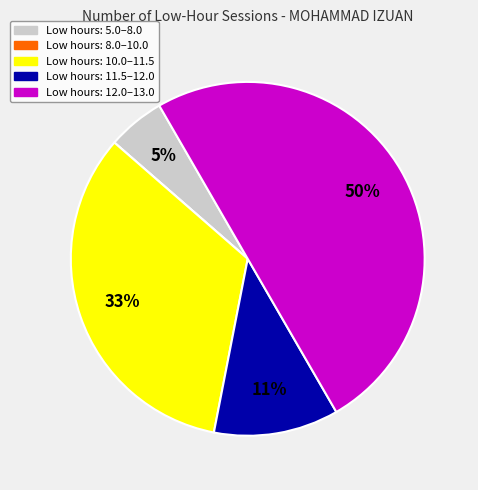

To the nearest percent, what is the average slice percentage?

20%